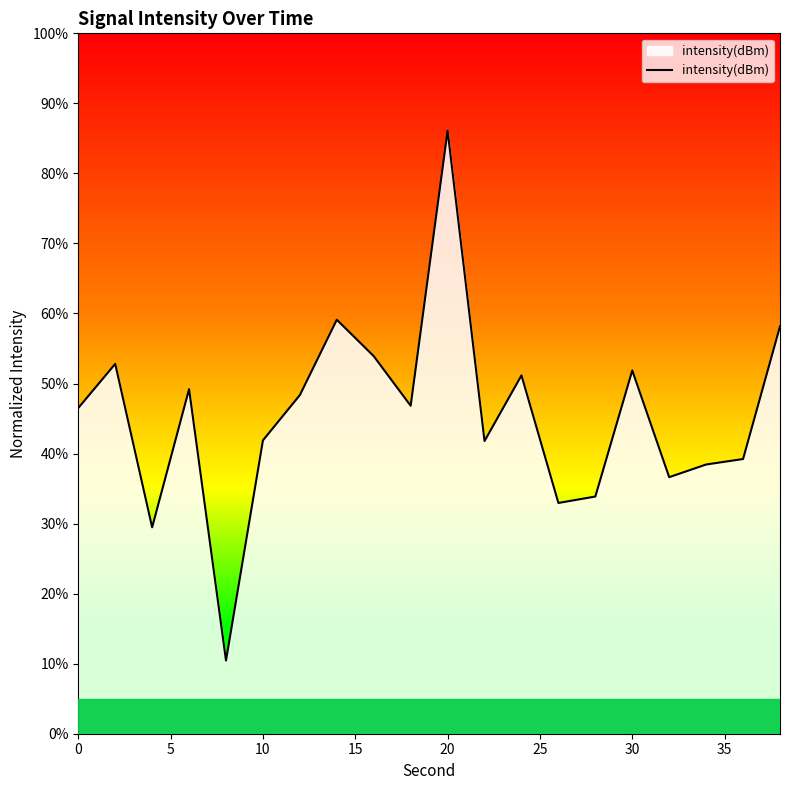

What is the smallest value displayed?

10.4